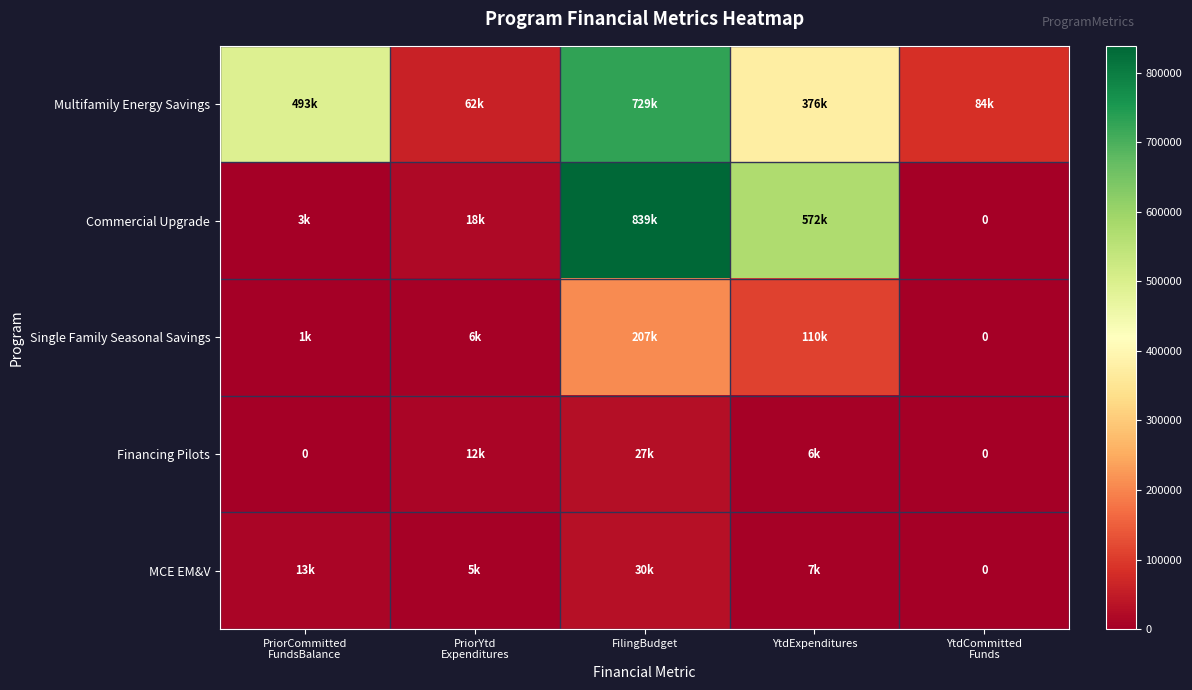

The value of Commercial Upgrade at PriorCommitted FundsBalance is 3158. True or false?

True